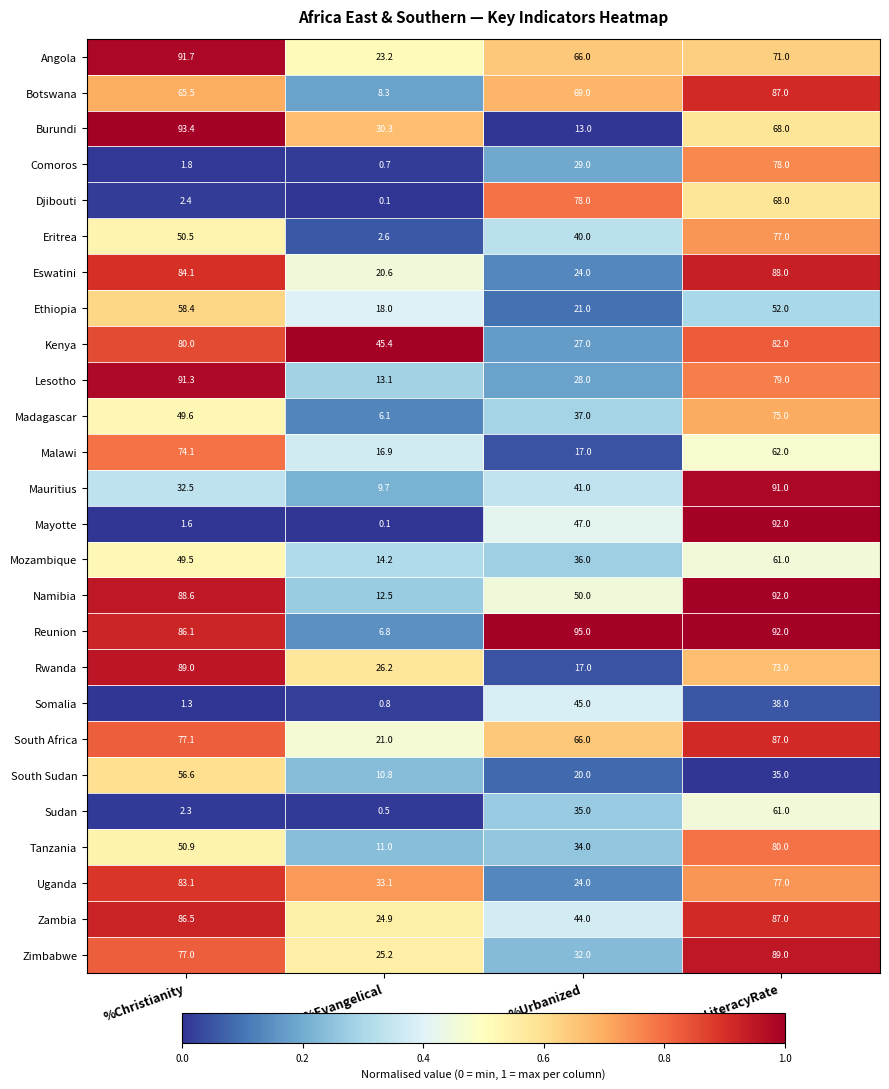

At which label is Uganda closest to 53?

%Evangelical